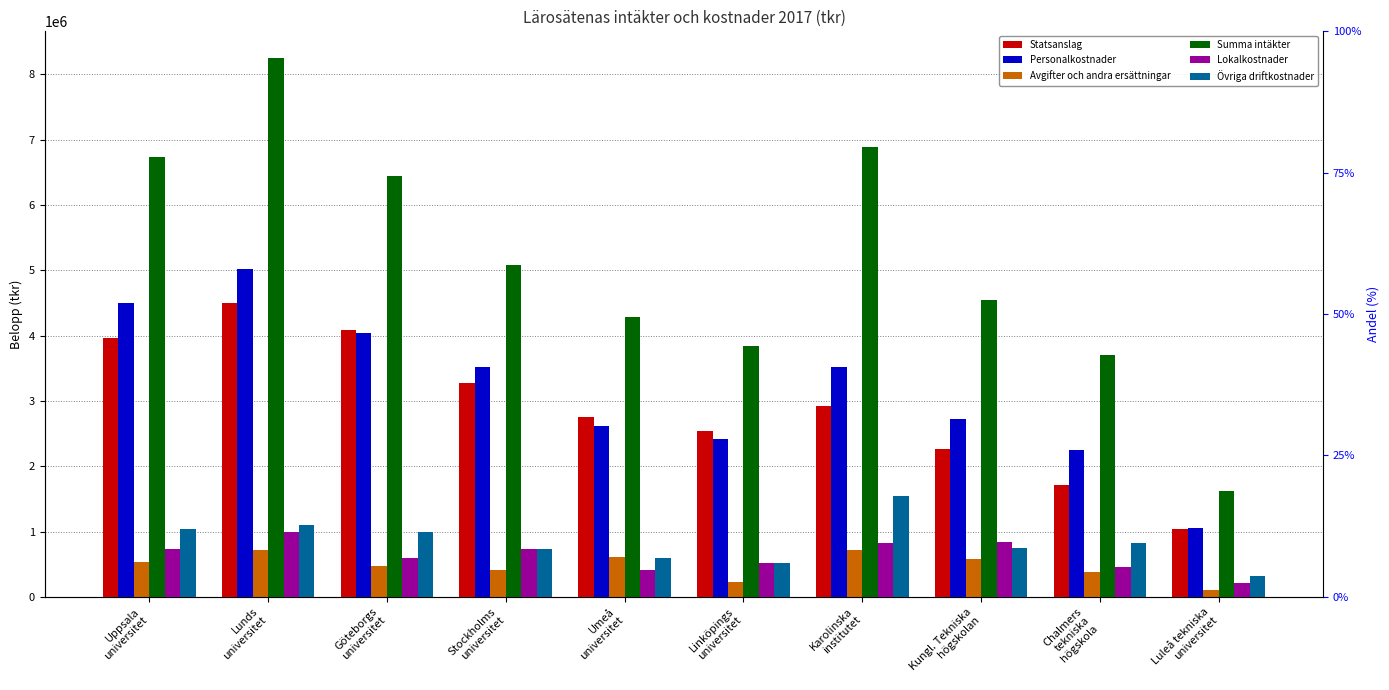

What is the label of the 9th bar from the right?

Lunds
universitet